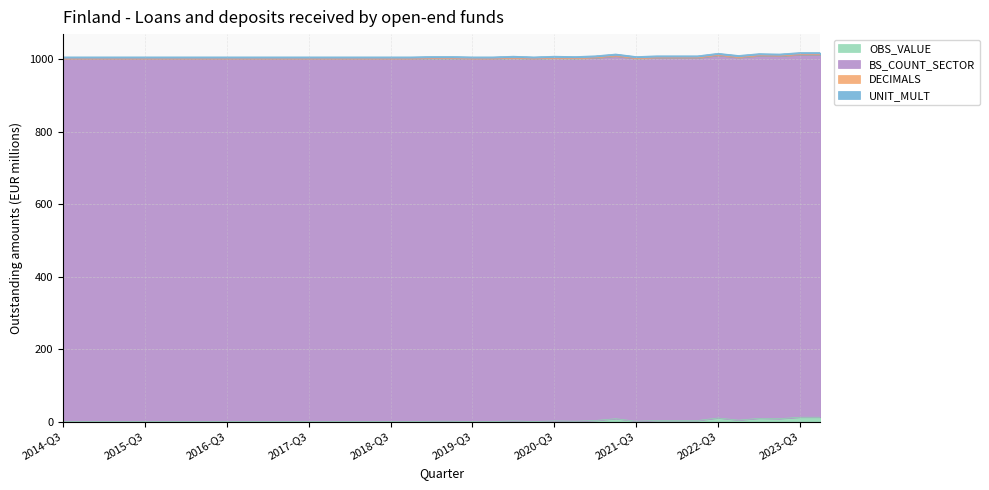

True or false: DECIMALS and UNIT_MULT intersect in this chart.

False